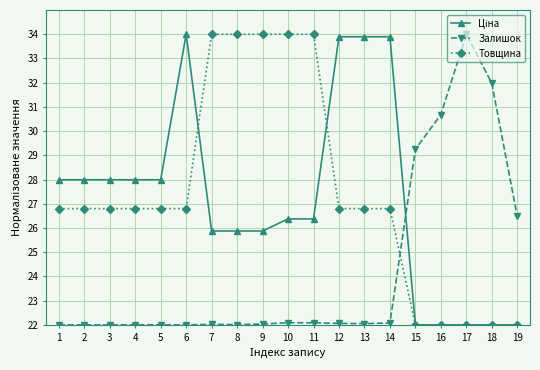

What is the total value across all series at 1?

76.8